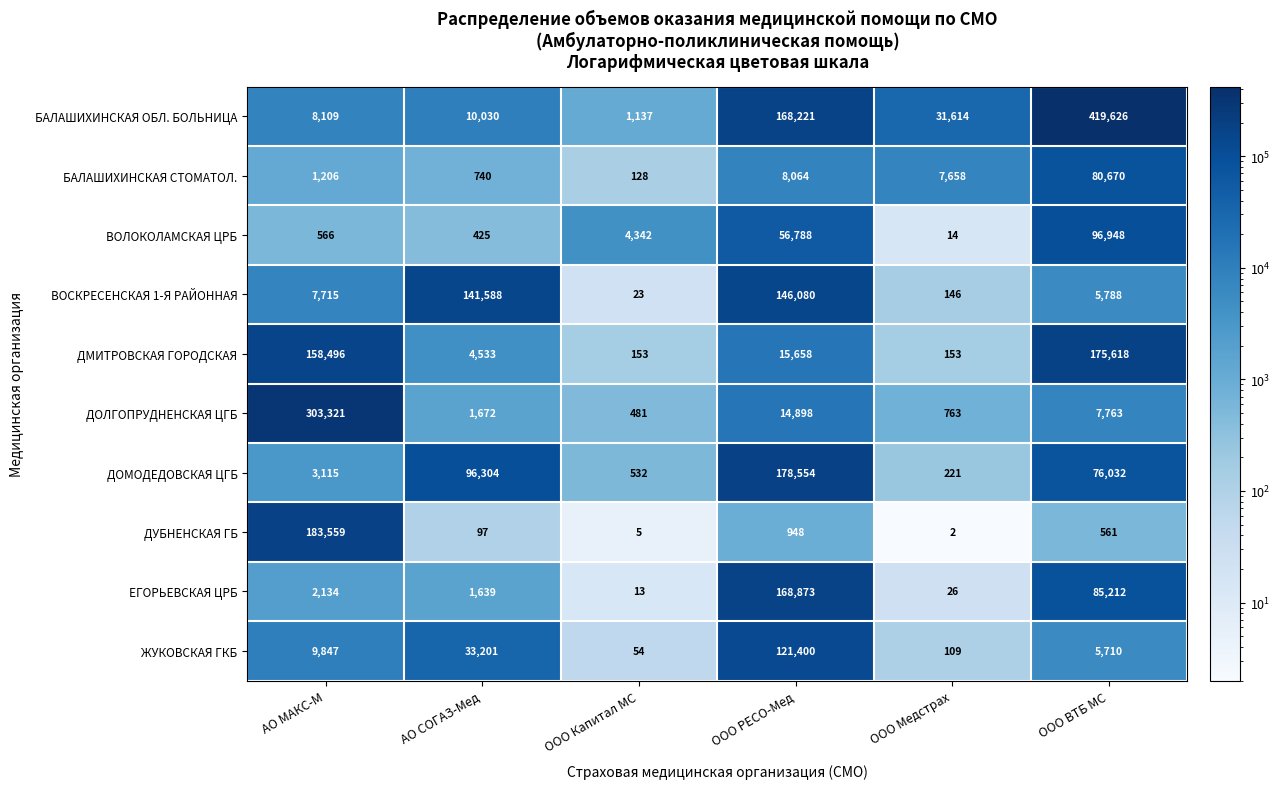

What is the maximum value shown in the chart?

419626